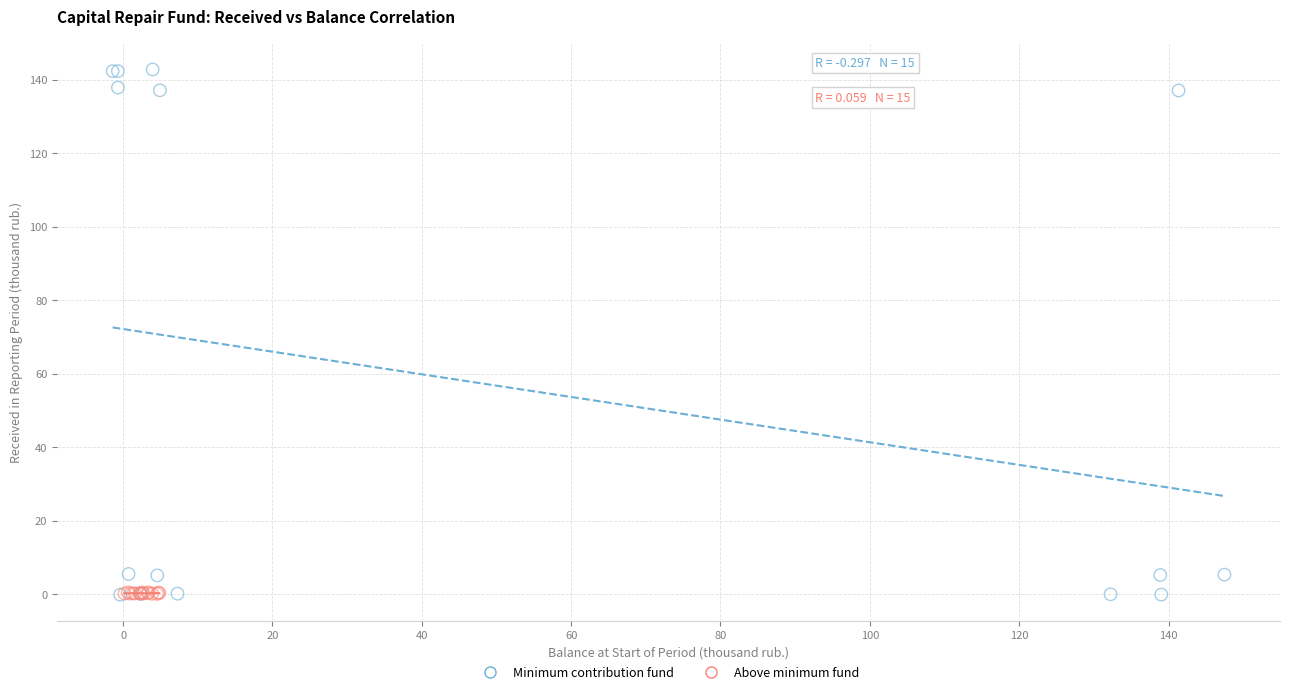

Which series reaches the maximum Y coordinate?

Minimum contribution fund